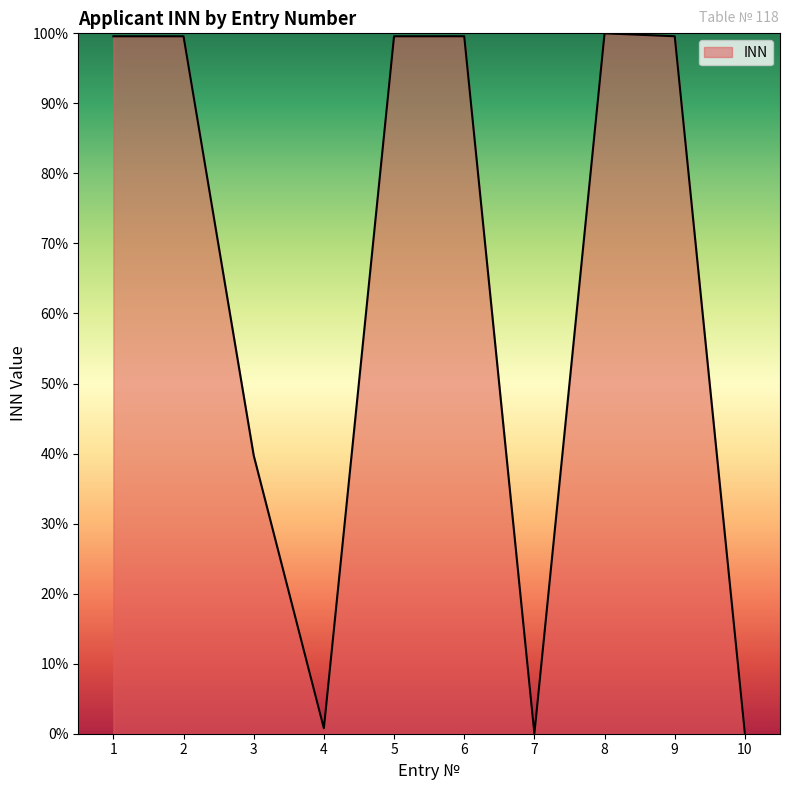

Does the chart display data point markers on the line(s)?

No